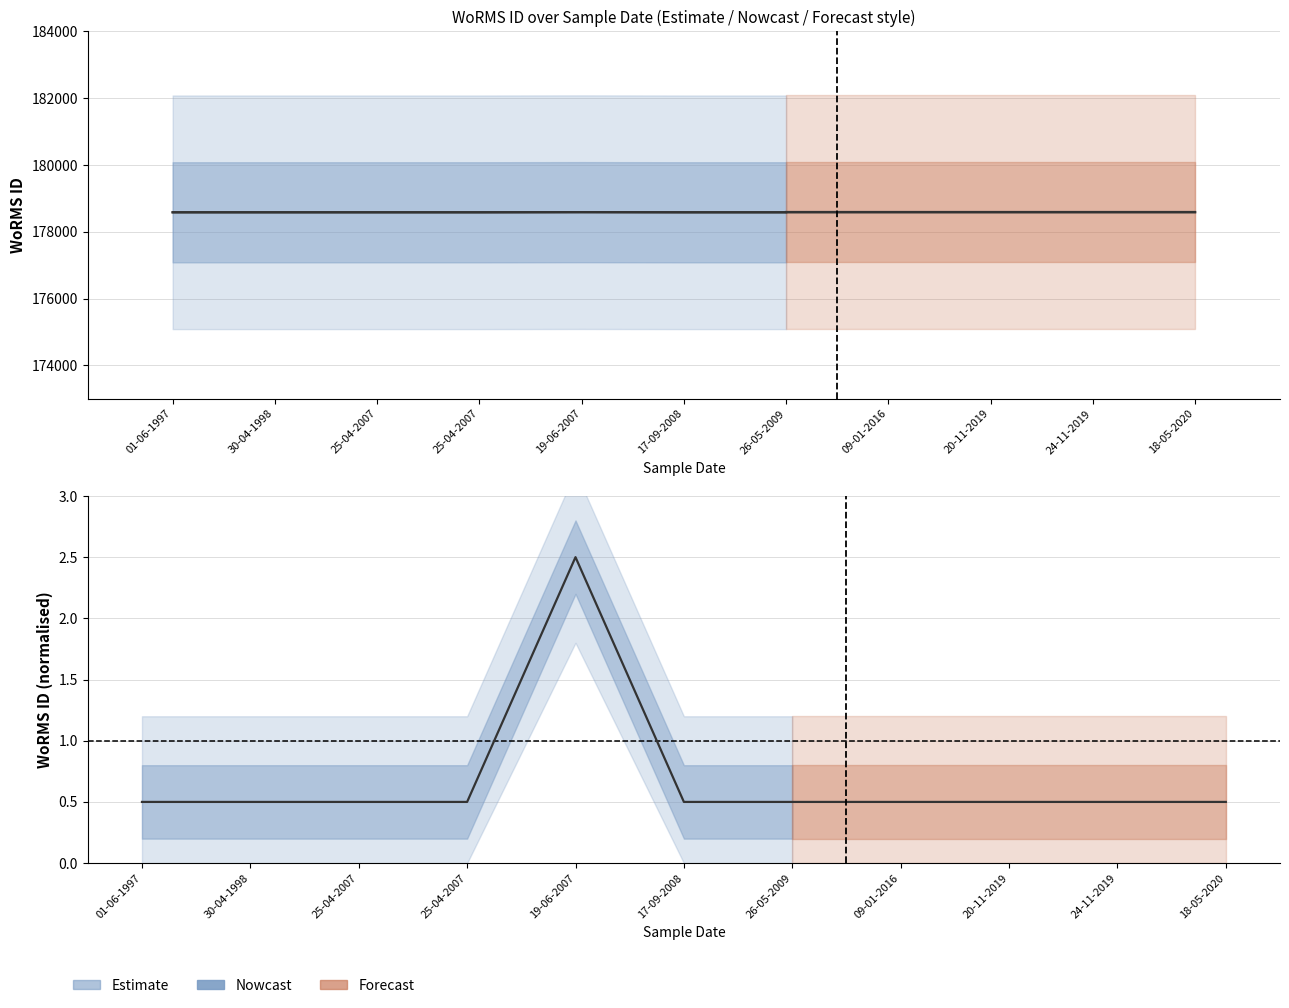

What is the total value across all series at 17-09-2008?

178583.5